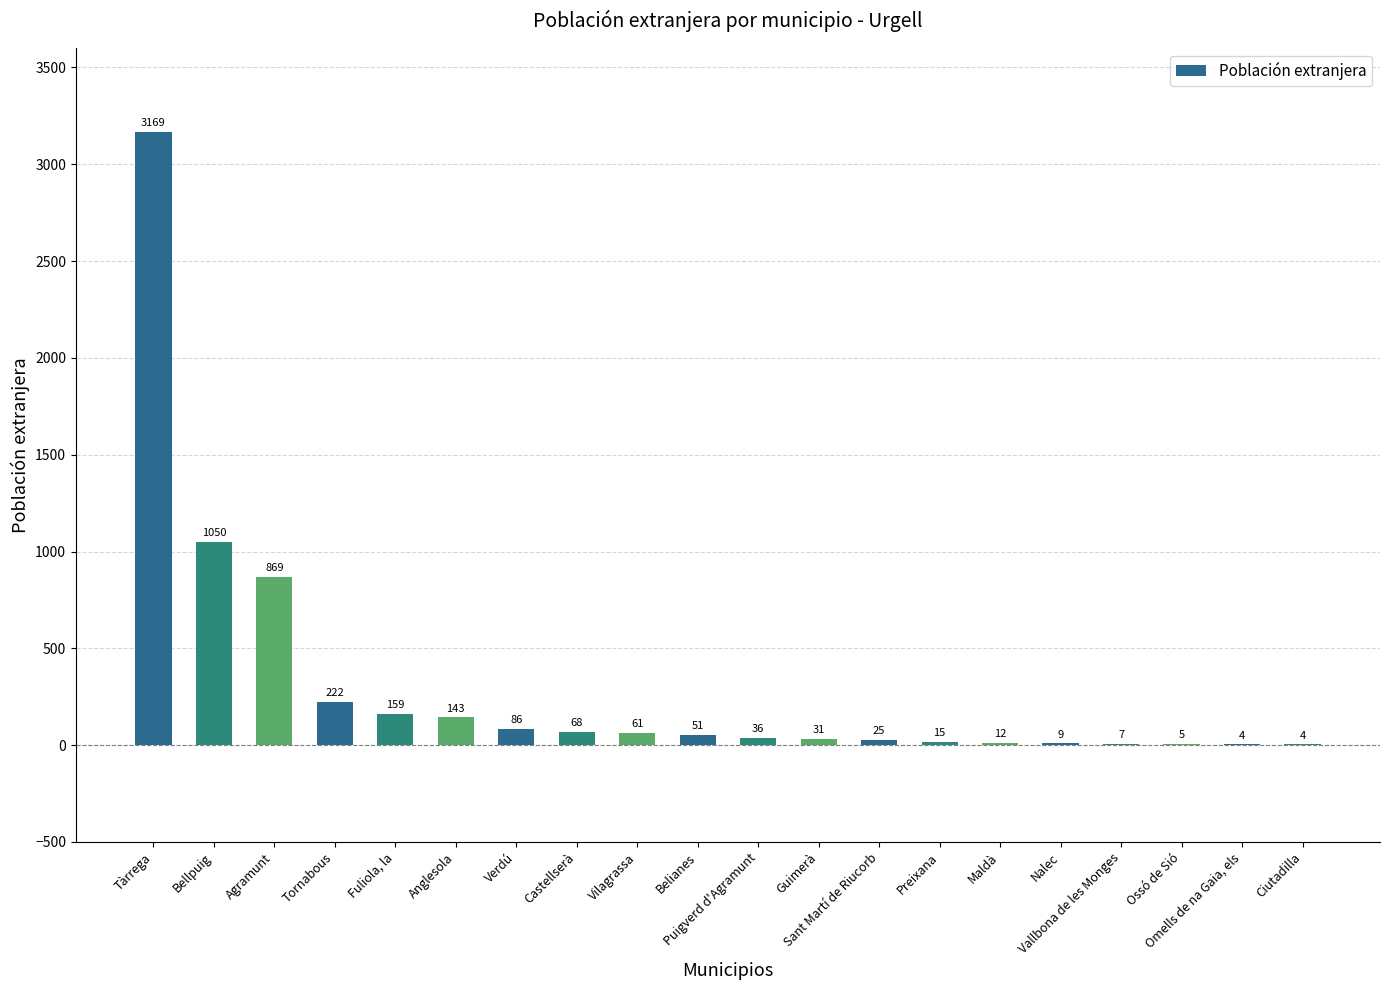

What is the change in value from Verdú to Ossó de Sió?

-81